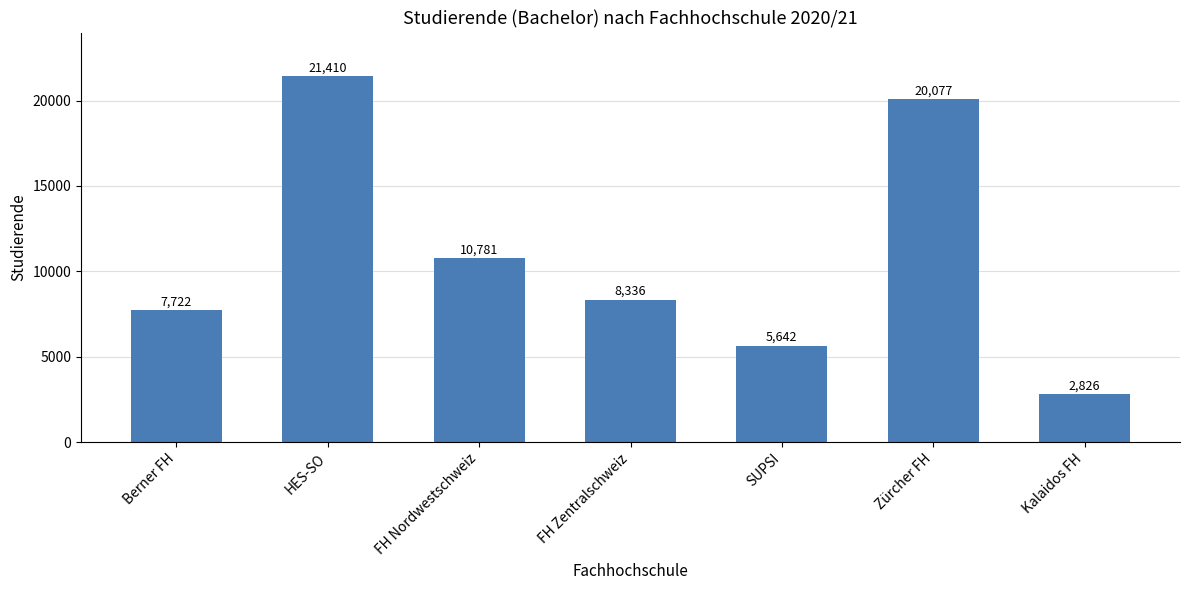

What is the change in value from Berner FH to Zürcher FH?

+12355